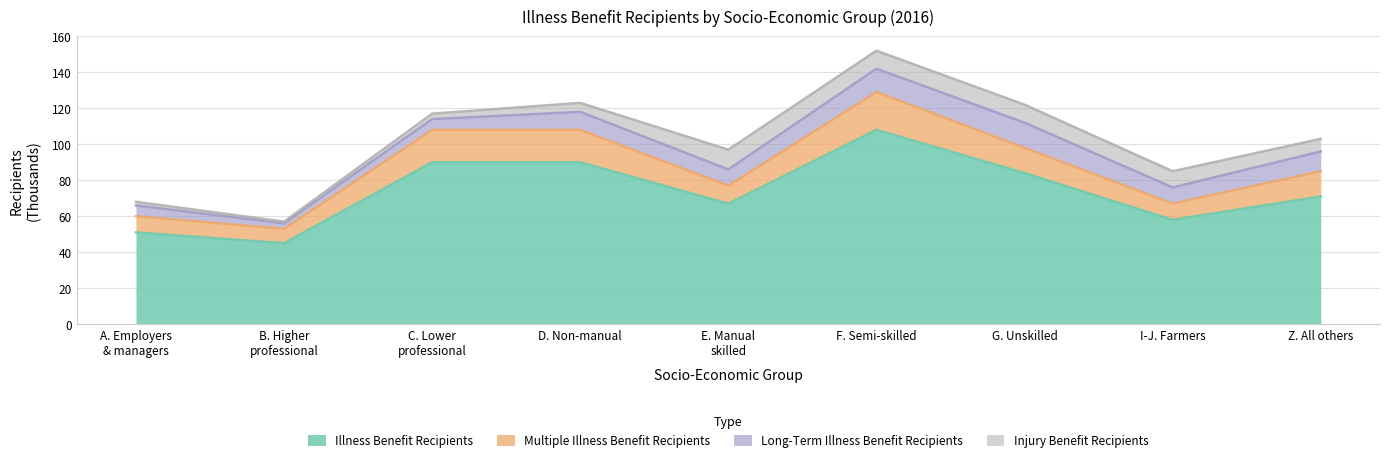

At how many categories does at least one series exceed 26?

9